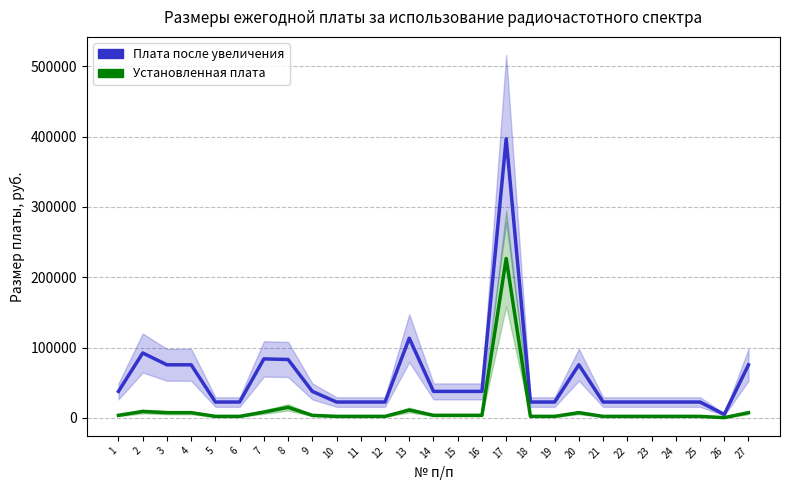

Read the Плата после увеличения value at 11.

22680